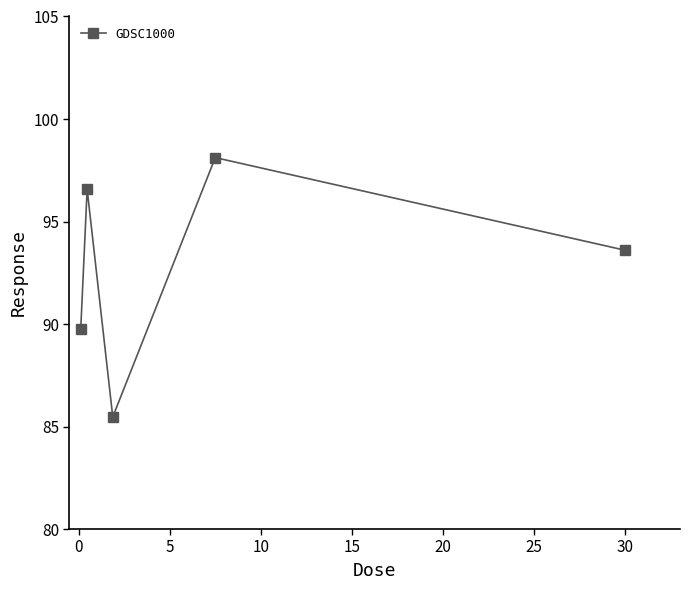

What is the sum of all values?

463.5